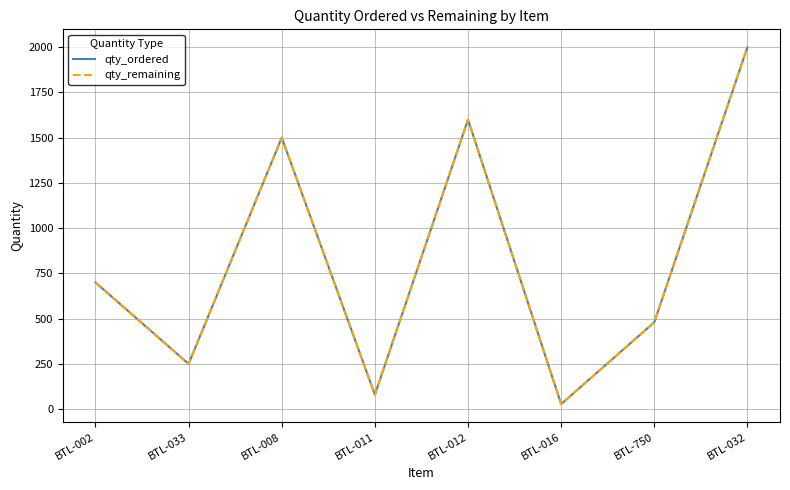

How many lines are shown in the chart?

2